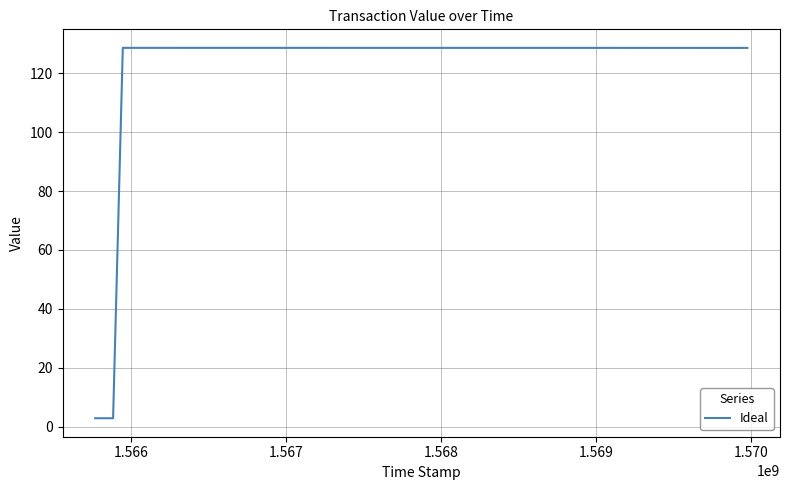

What is the smallest value displayed?

2.9